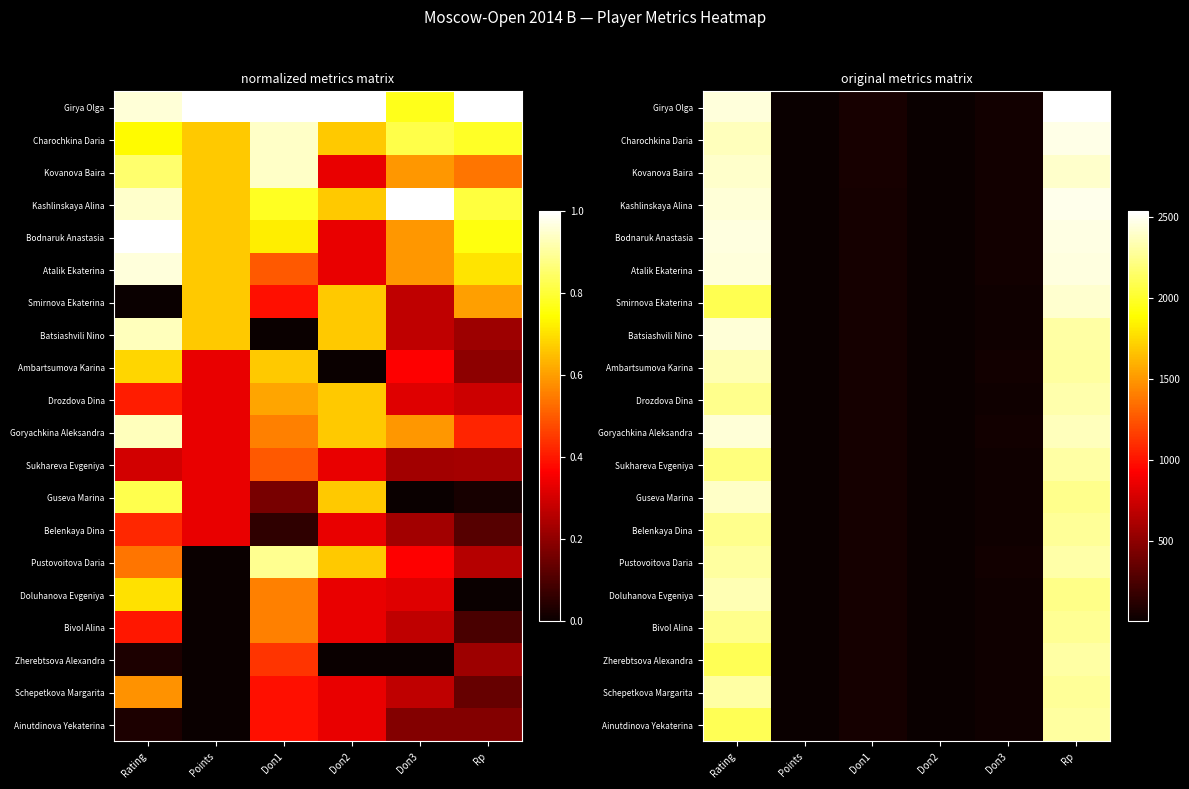

What is the maximum value shown in the chart?

2534.0